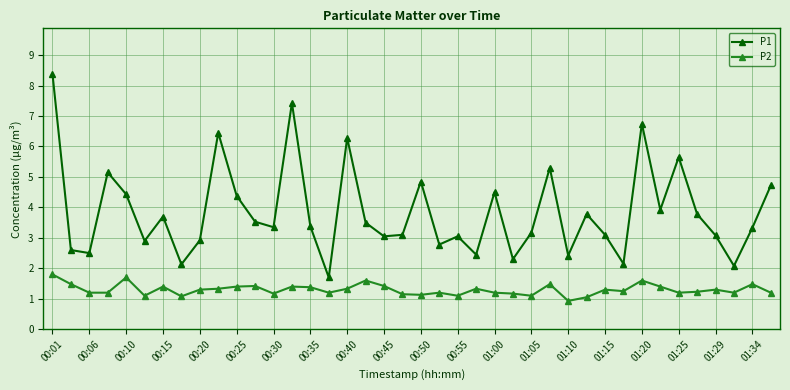

List the series in order of their overall mean, lowest first.

P2, P1